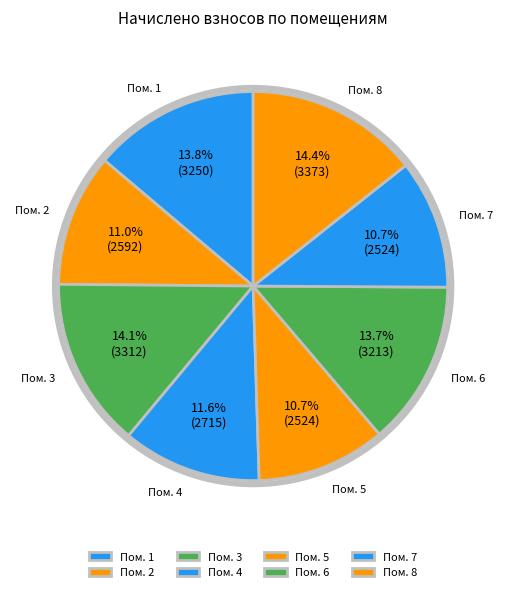

Does Пом. 5 account for over 50% of the chart?

No